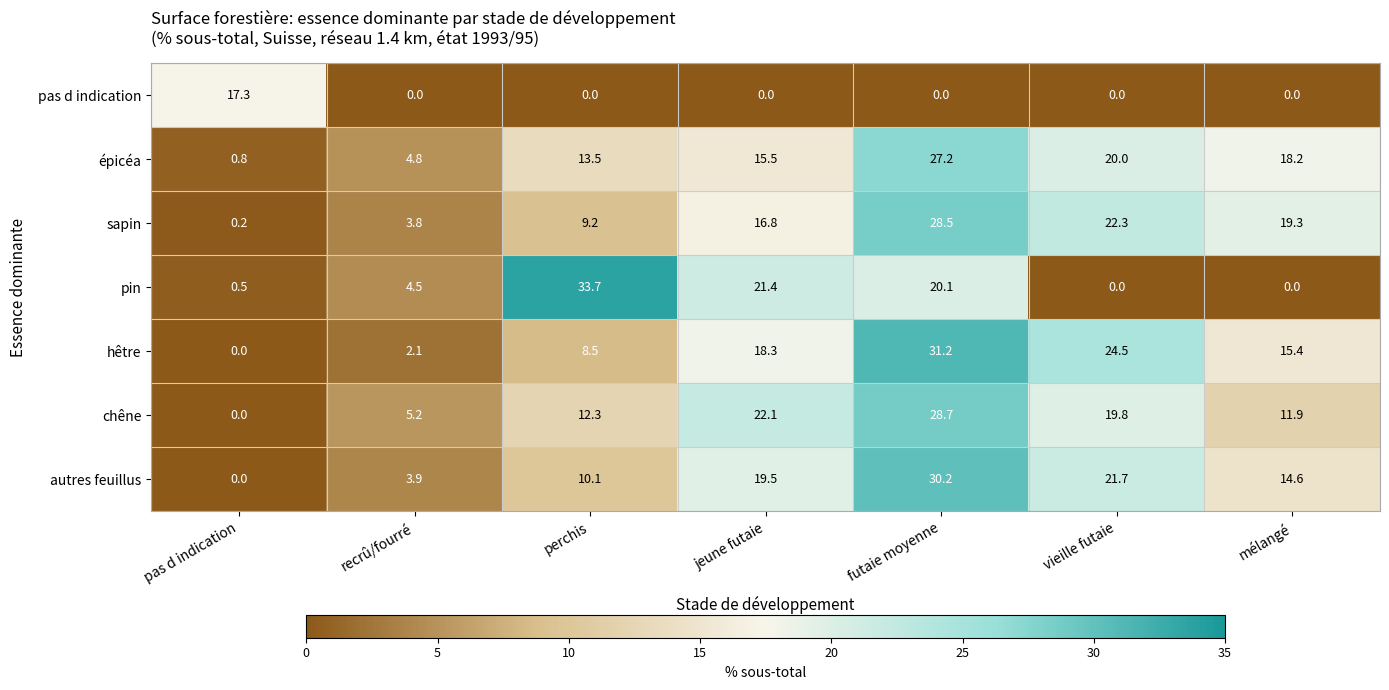

Between recrû/fourré and mélangé, which series saw the biggest shift?

sapin